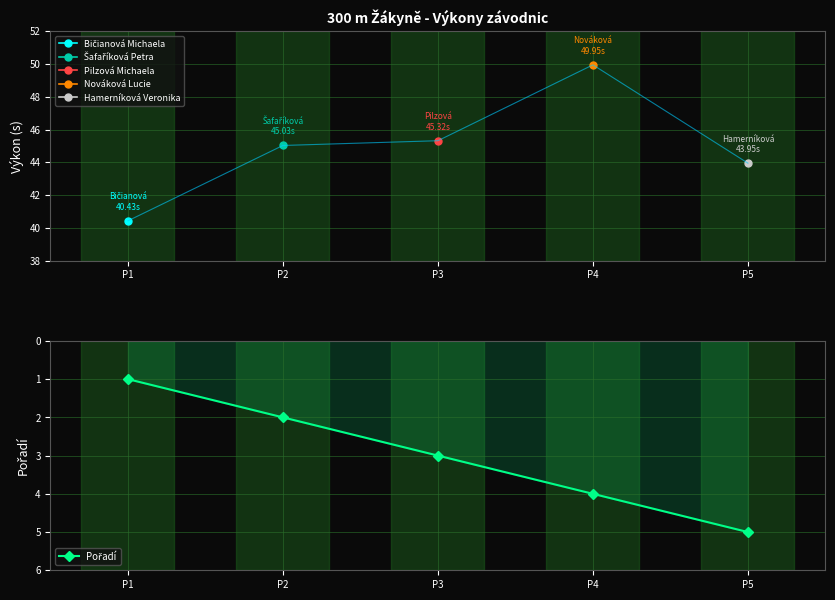

What is the sum of the values at P1 and P5?

6